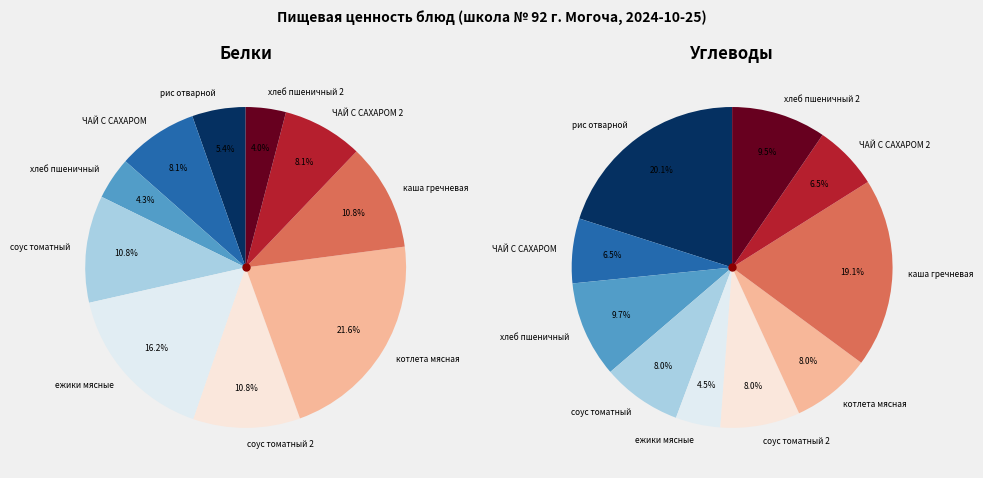

True or false: ЧАЙ С САХАРОМ 2 accounts for 15% of the total.

False